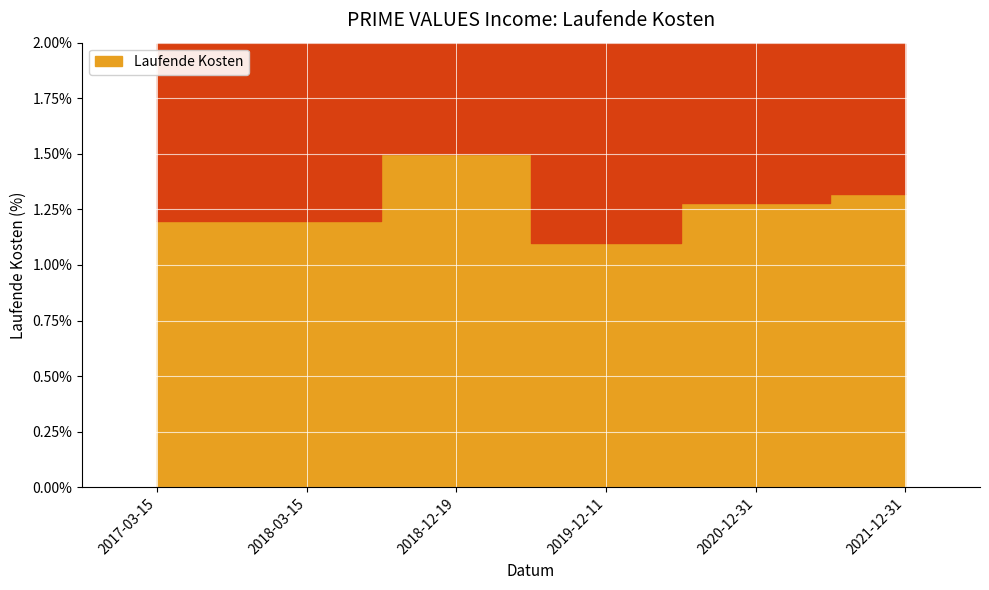

Does the chart display data point markers on the line(s)?

No